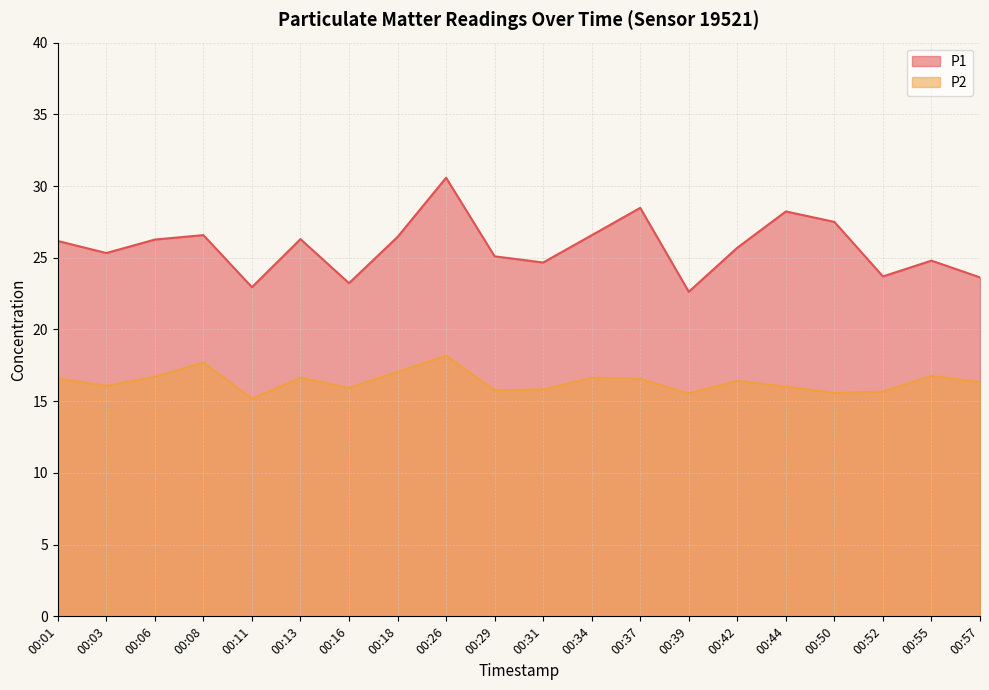

How many values in the P1 series exceed 26?

10